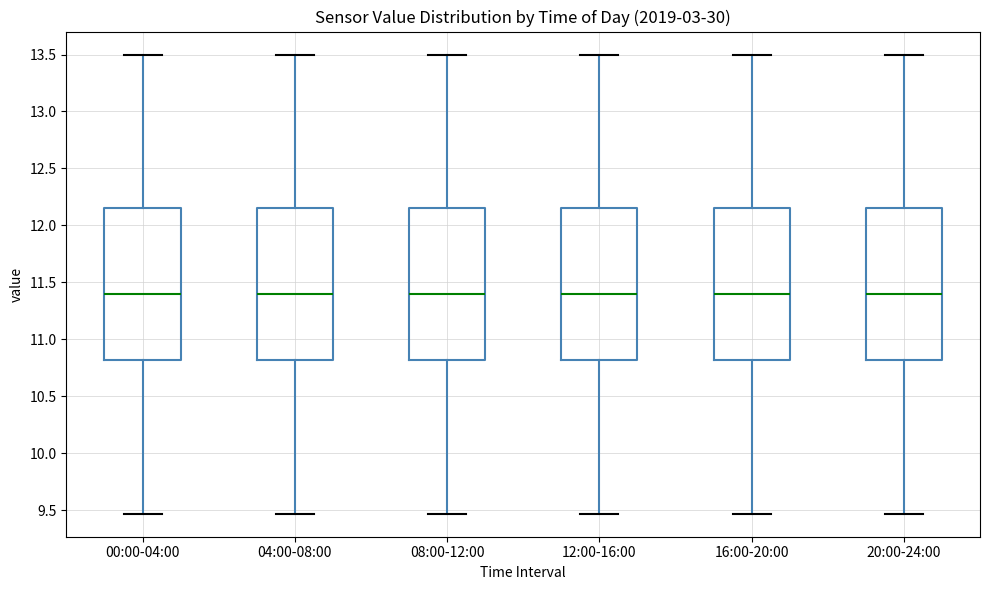

Reading left to right, transcribe this box plot: for each box, give where its median line is, the range the box spans, and where its two whiskers end, as read against the y-axis. The values are not printed on the chart, so give them approximately, as read against the axis.

00:00-04:00: median 11.40, box 10.80 to 12.15, whiskers 9.45 to 13.50
04:00-08:00: median 11.40, box 10.80 to 12.15, whiskers 9.45 to 13.50
08:00-12:00: median 11.40, box 10.80 to 12.15, whiskers 9.45 to 13.50
12:00-16:00: median 11.40, box 10.80 to 12.15, whiskers 9.45 to 13.50
16:00-20:00: median 11.40, box 10.80 to 12.15, whiskers 9.45 to 13.50
20:00-24:00: median 11.40, box 10.80 to 12.15, whiskers 9.45 to 13.50